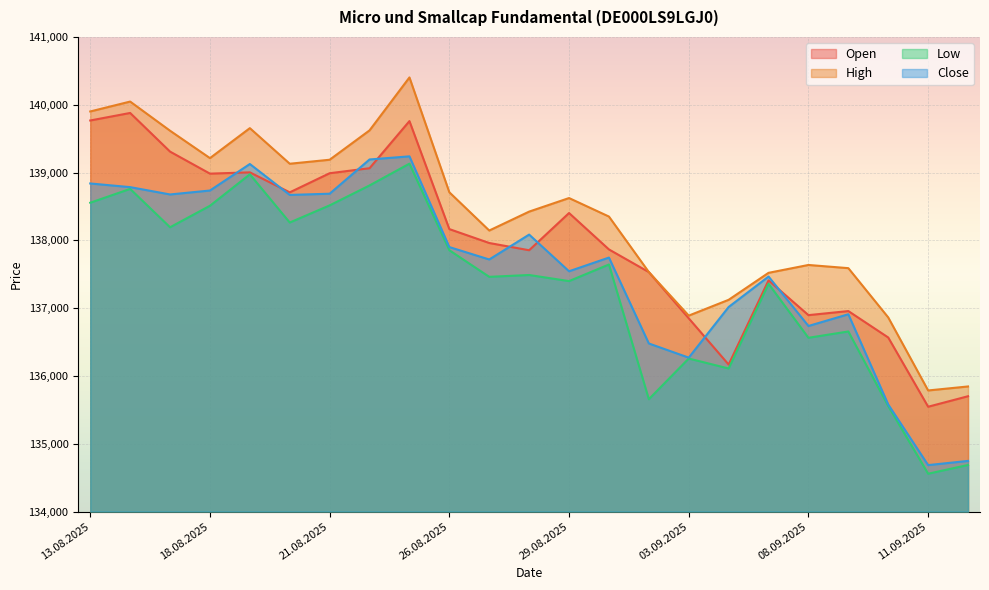

What is the difference between the highest and lowest values at 26.08.2025?

855